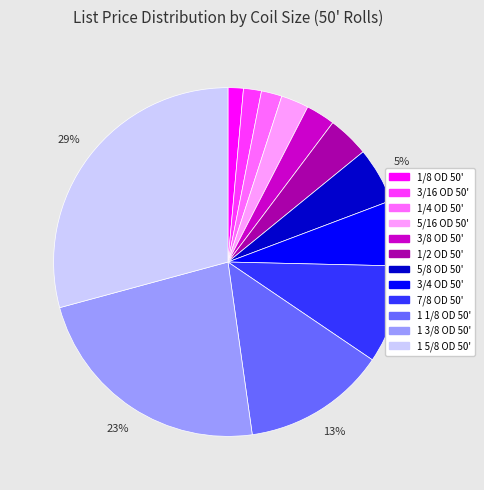

Which category has the biggest portion of the pie?

1 5/8 OD 50'